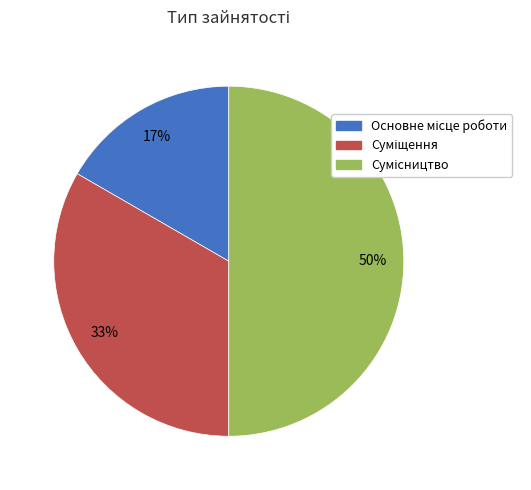

To the nearest percent, what is the average slice percentage?

33%